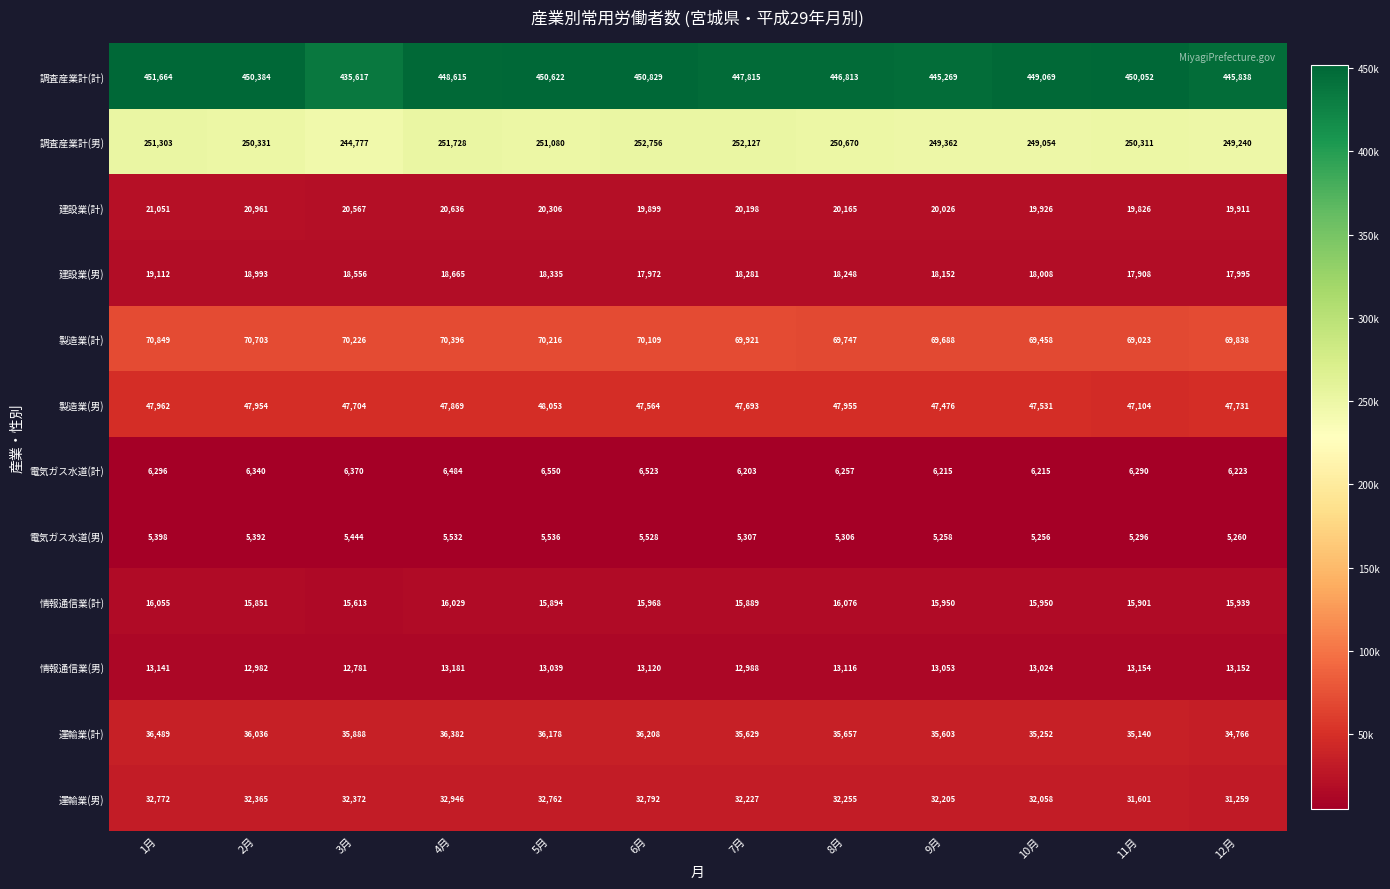

Where is 情報通信業(男) nearest to the value 12981?

2月